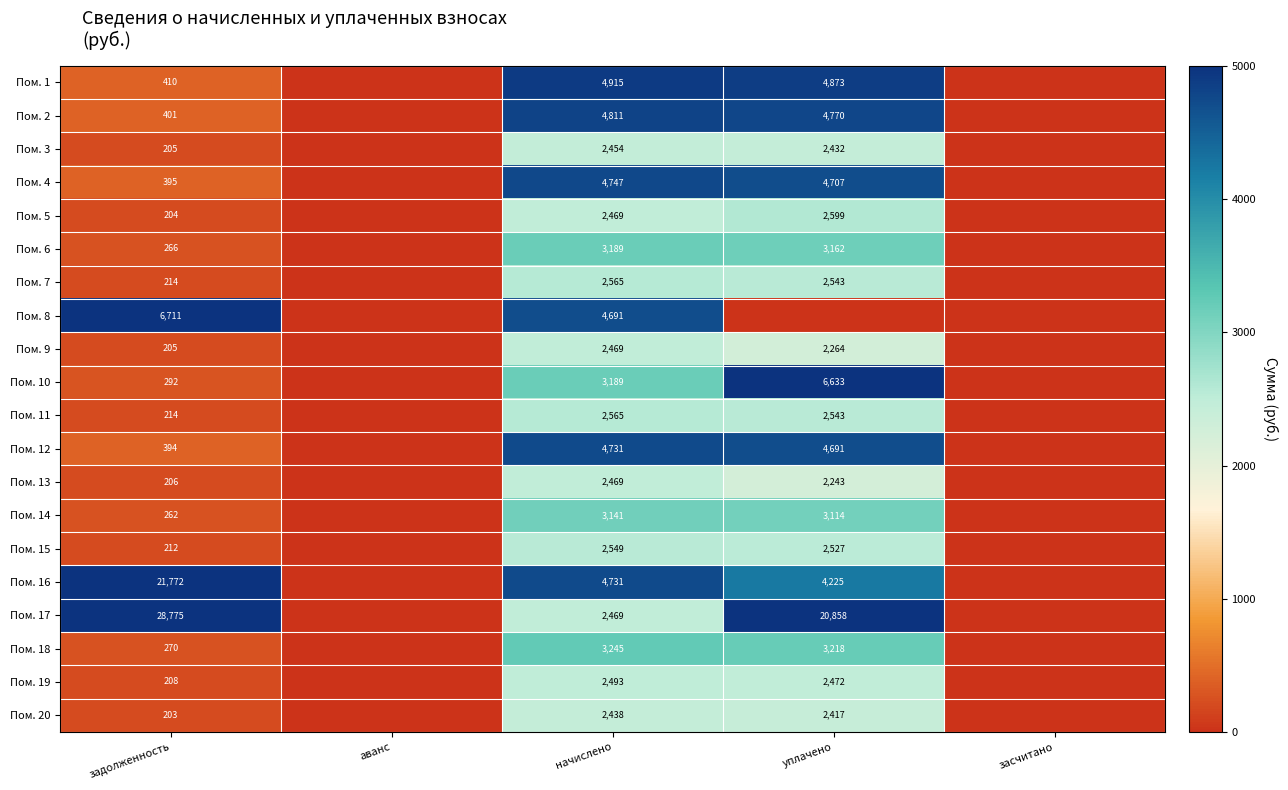

Is the value of Пом. 17 at задолженность greater than the value of Пом. 7 at задолженность?

Yes